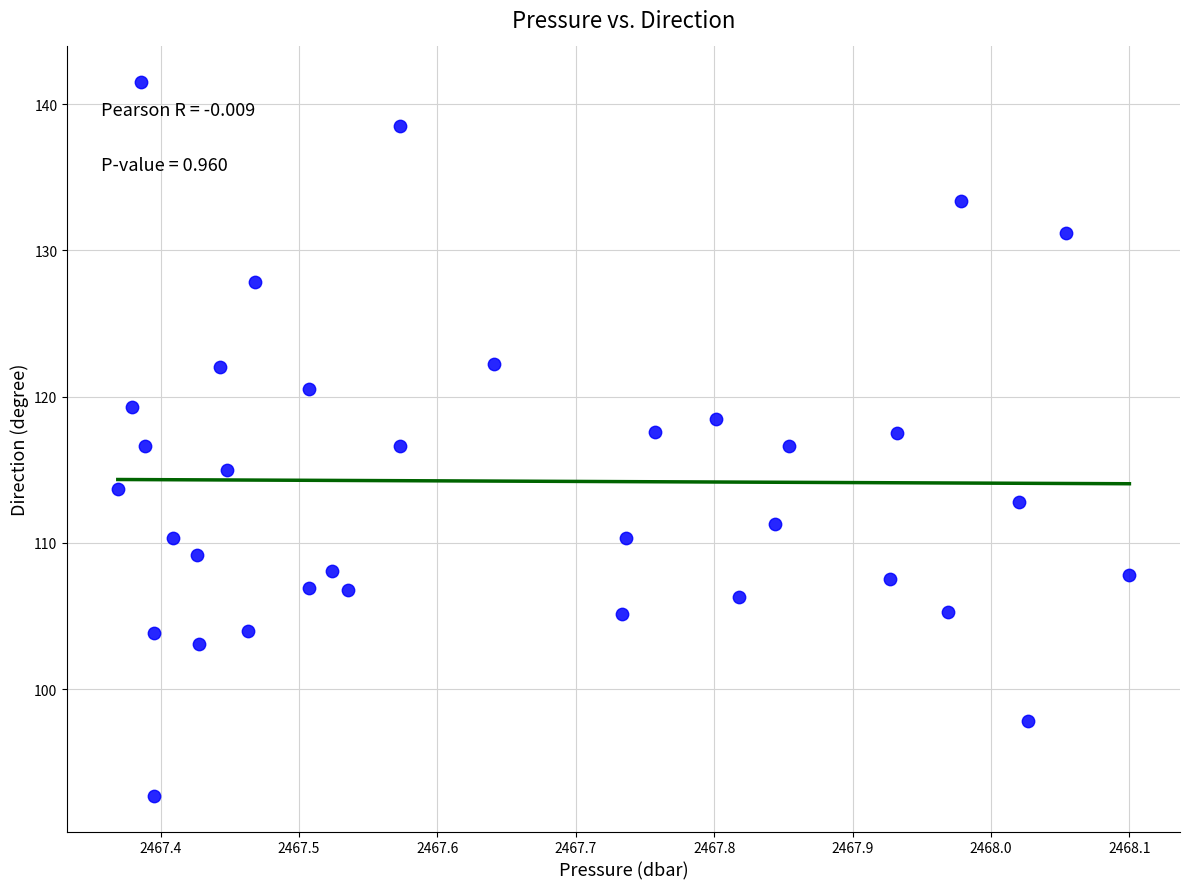

What is the range of X values (max minus min)?

0.7